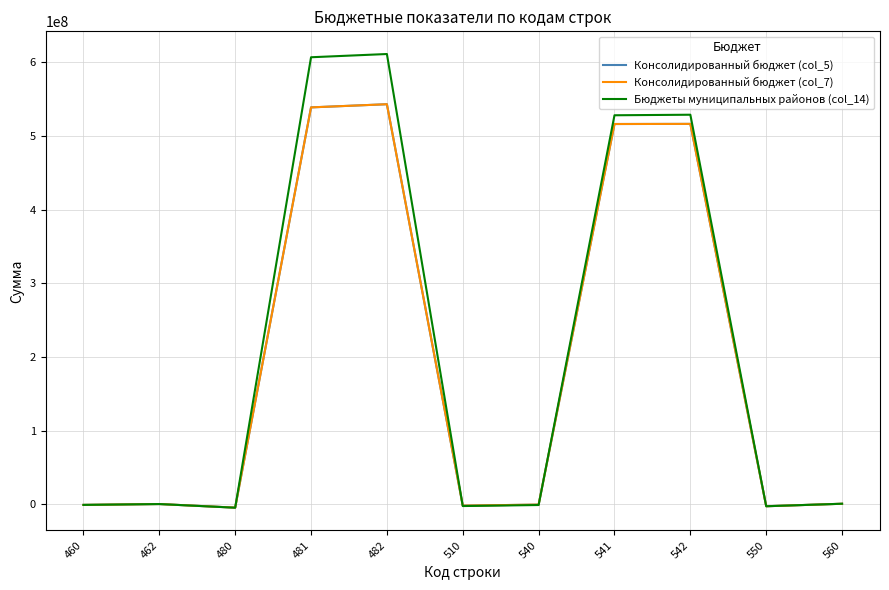

What is the value of the Консолидированный бюджет (col_5) point at the 3rd from the left?

-4284965.0